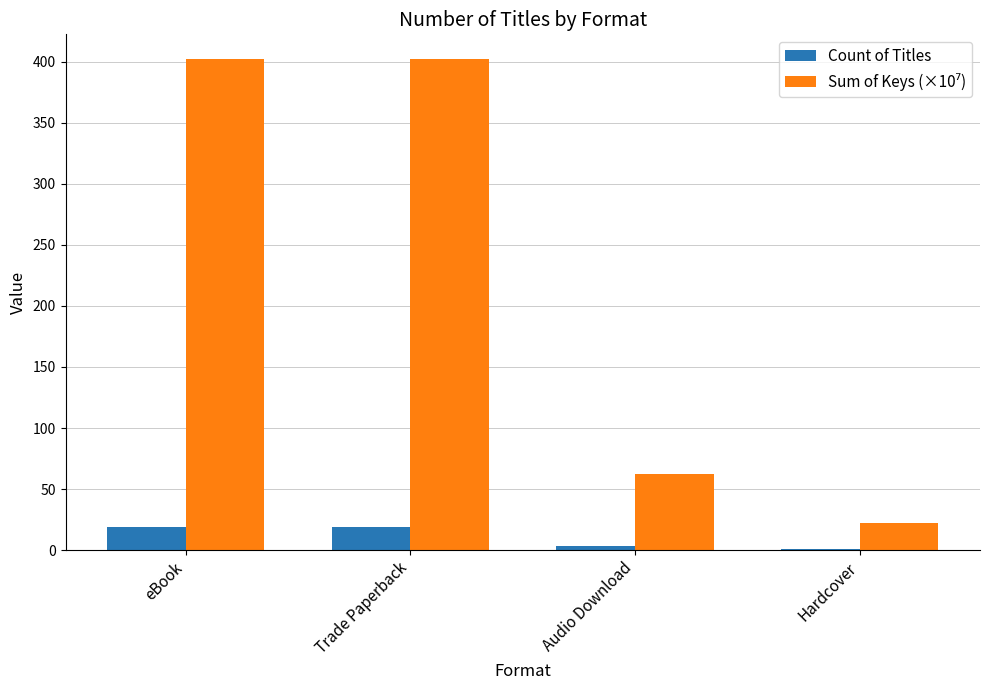

How many groups of bars are there?

4